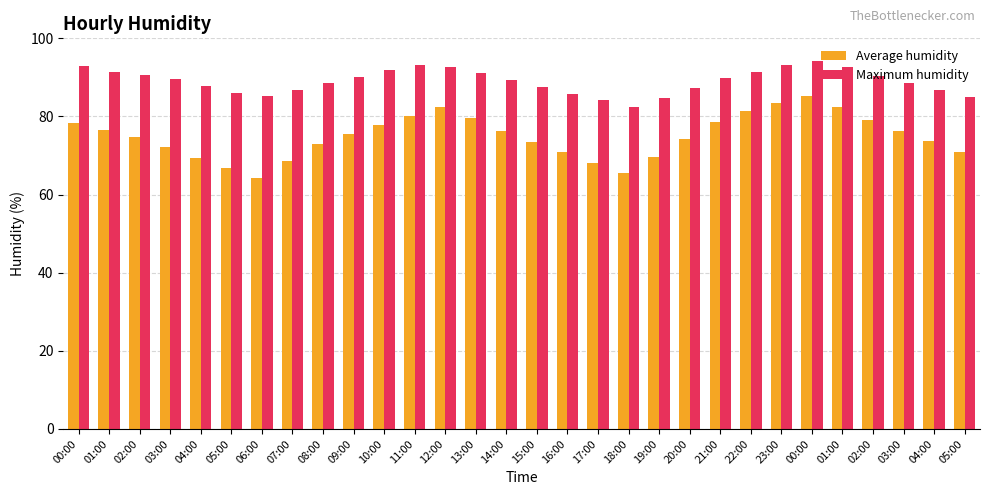

Is it true that Average humidity equals 79.6 at 13:00?

True